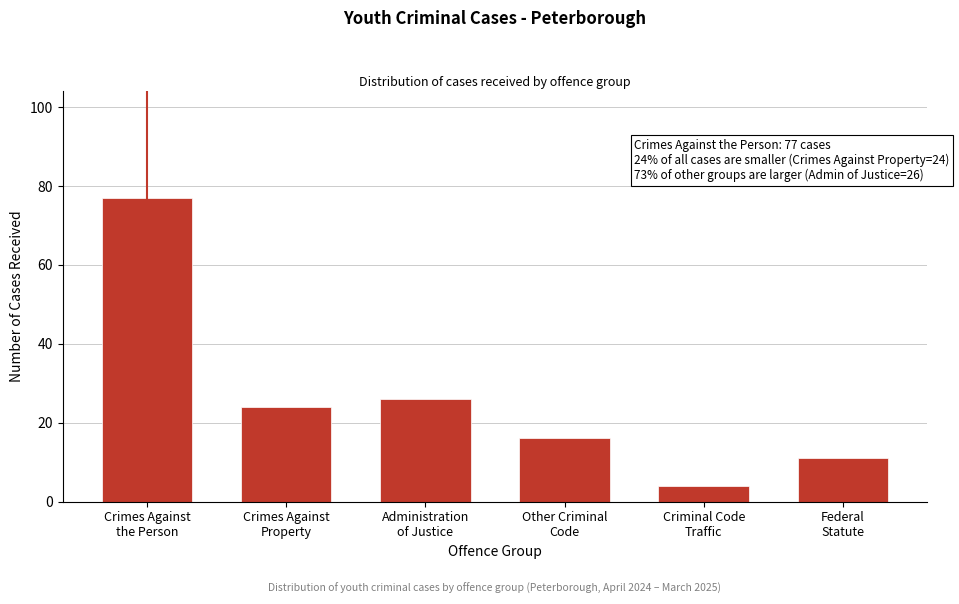

Reading left to right, extract all data points from this chart.

77	24	26	16	4	11